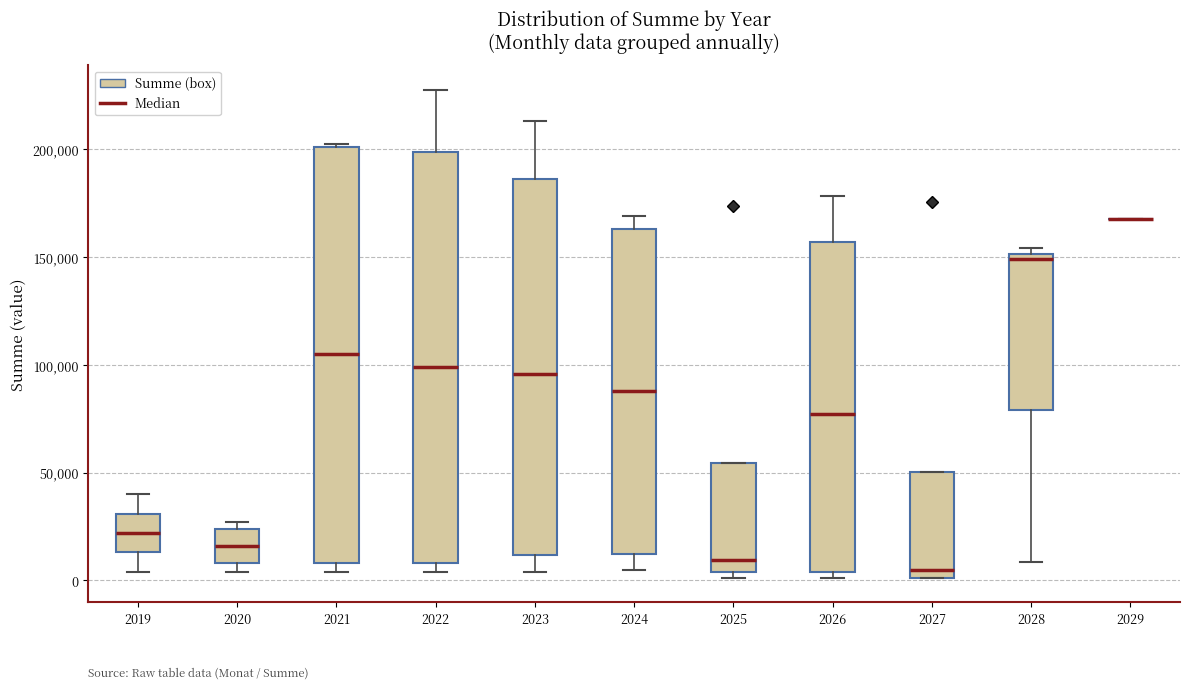

Reading left to right, transcribe this box plot: for each box, give where its median line is, the range the box spans, and where its two whiskers end, as read against the y-axis. The values are not printed on the chart, so give them approximately, as read against the axis.

2019: median 20000, box 15000 to 30000, whiskers 5000 to 40000
2020: median 15000, box 10000 to 25000, whiskers 5000 to 25000 (just above the box's upper edge)
2021: median 105000, box 10000 to 200000, whiskers 5000 to 200000
2022: median 100000, box 10000 to 200000, whiskers 5000 to 230000
2023: median 95000, box 10000 to 185000, whiskers 5000 to 215000
2024: median 90000, box 10000 to 165000, whiskers 5000 to 170000
2025: median 10000, box 5000 to 55000, whiskers 0 to 55000
2026: median 75000, box 5000 to 155000, whiskers 0 to 180000
2027: median 5000, box 0 to 50000, whiskers 0 to 50000
2028: median 150000 (just below the box's upper edge), box 80000 to 150000, whiskers 10000 to 155000
2029: box collapsed to a line at 170000, whiskers 170000 to 170000